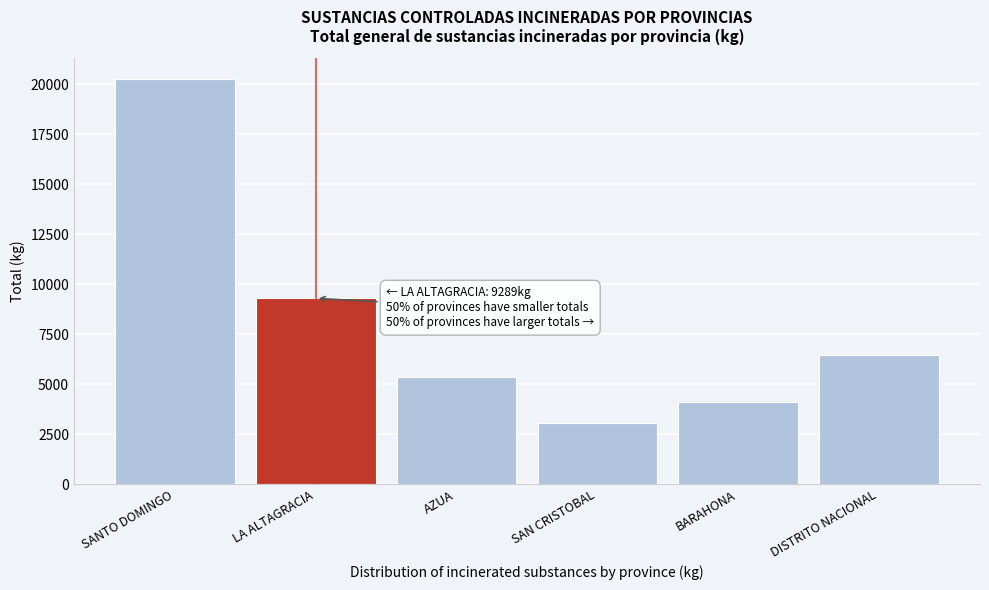

Reading left to right, transcribe all the data shown in this chart.

20279.7	9289.4	5344.8	3044.6	4105.2	6478.5